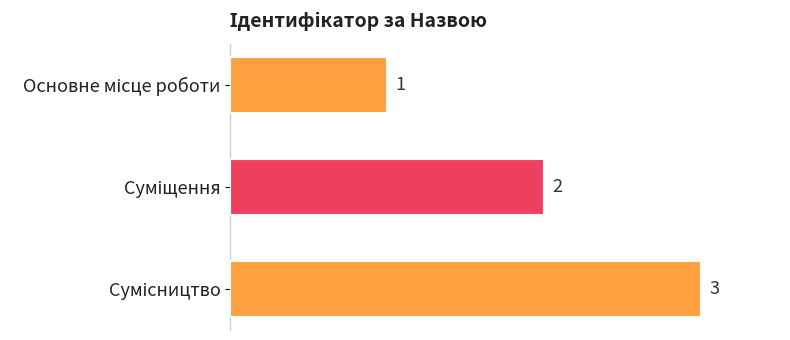

What is the greatest value displayed?

3